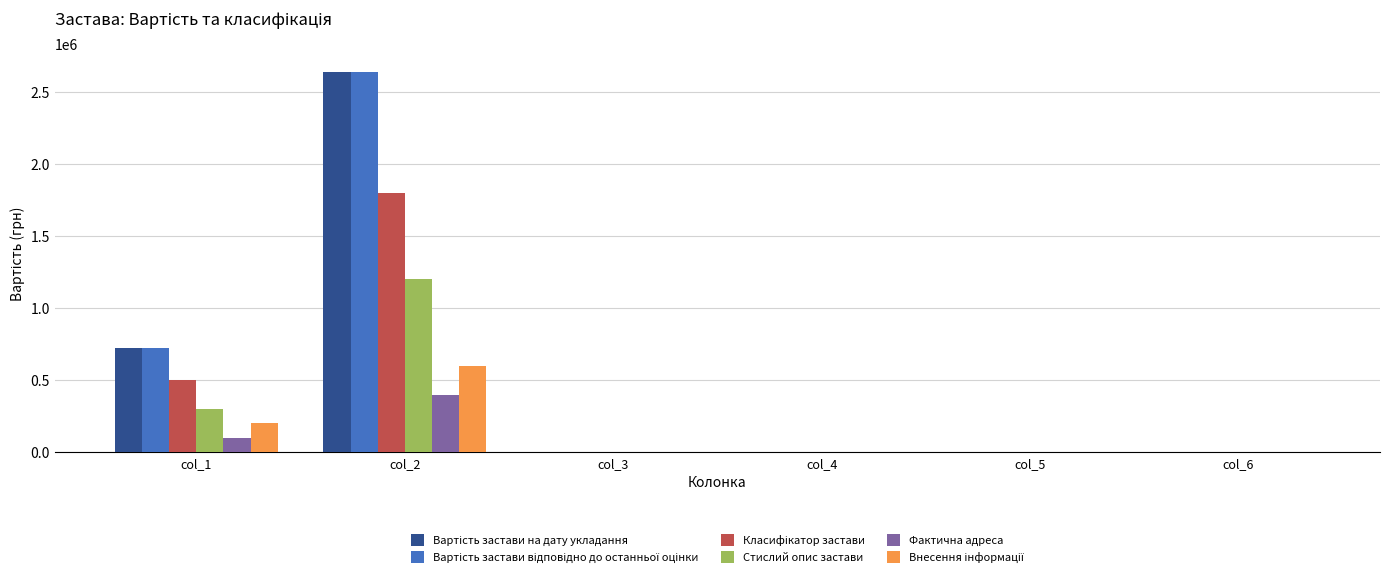

The value of Стислий опис застави at col_6 is 0.0. True or false?

True